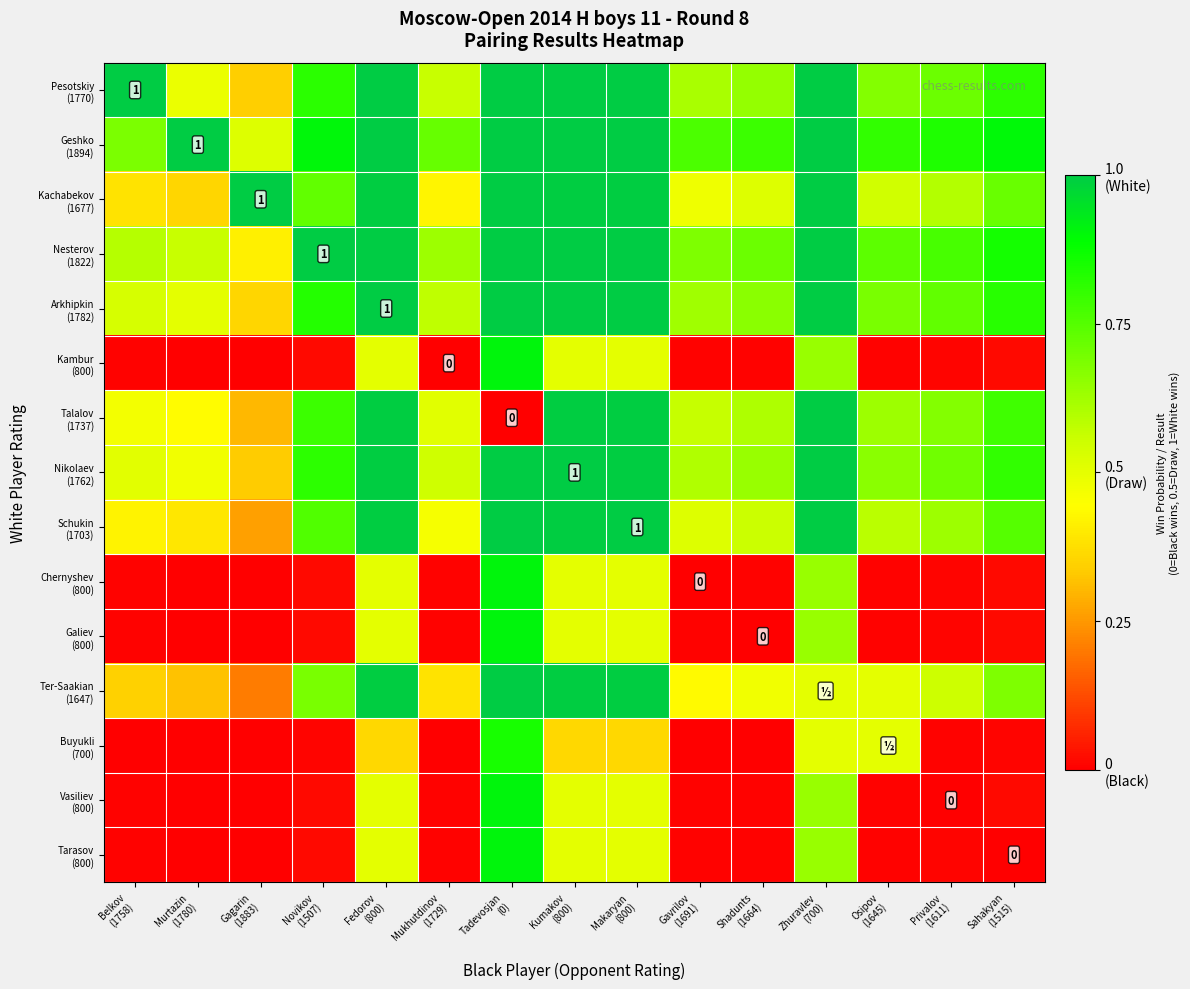

List the labels in order of Kambur (800) value, largest first.

Tadevosjan (0), Zhuravlev (700), Fedorov (800), Kumakov (800), Makaryan (800), Novikov (1507), Sahakyan (1515), Privalov (1611), Osipov (1645), Shadunts (1664), Gavrilov (1691), Belkov (1758), Murtazin (1780), Gagarin (1883), Mukhutdinov (1729)